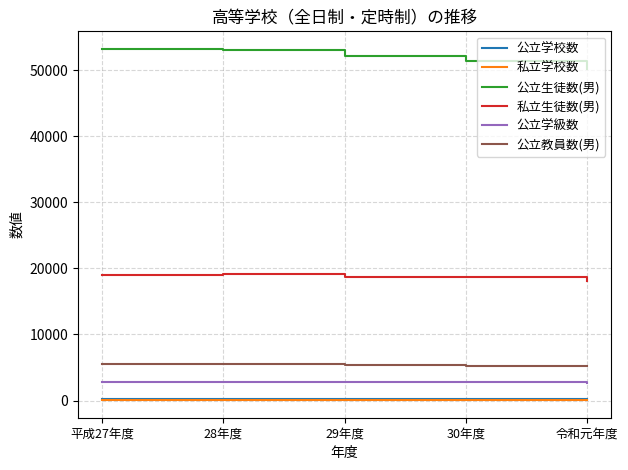

What is the approximate value of 公立学校数 at 平成27年度?

157